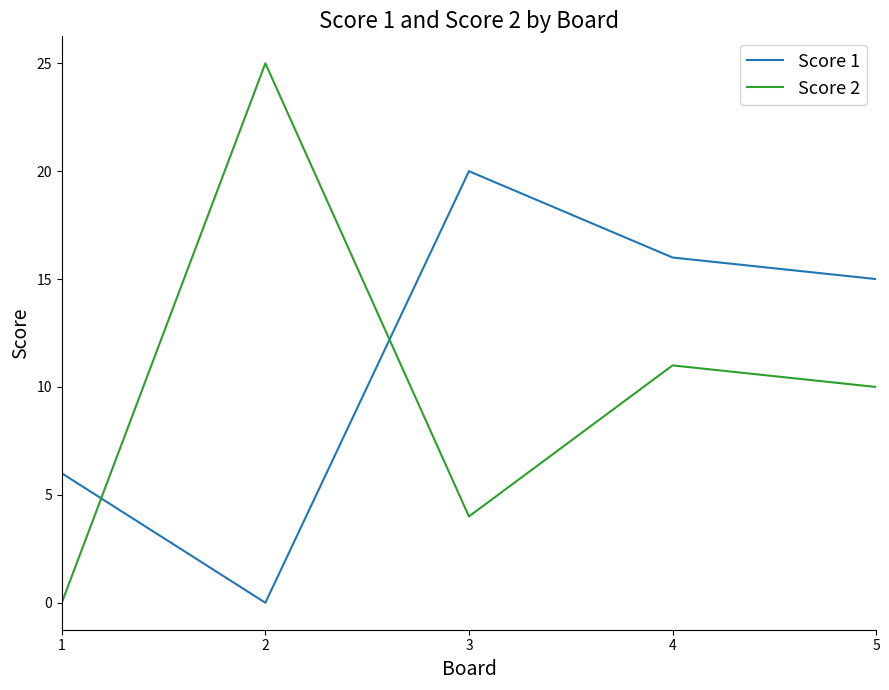

Is the value of Score 2 at 4 greater than the value of Score 1 at 2?

Yes